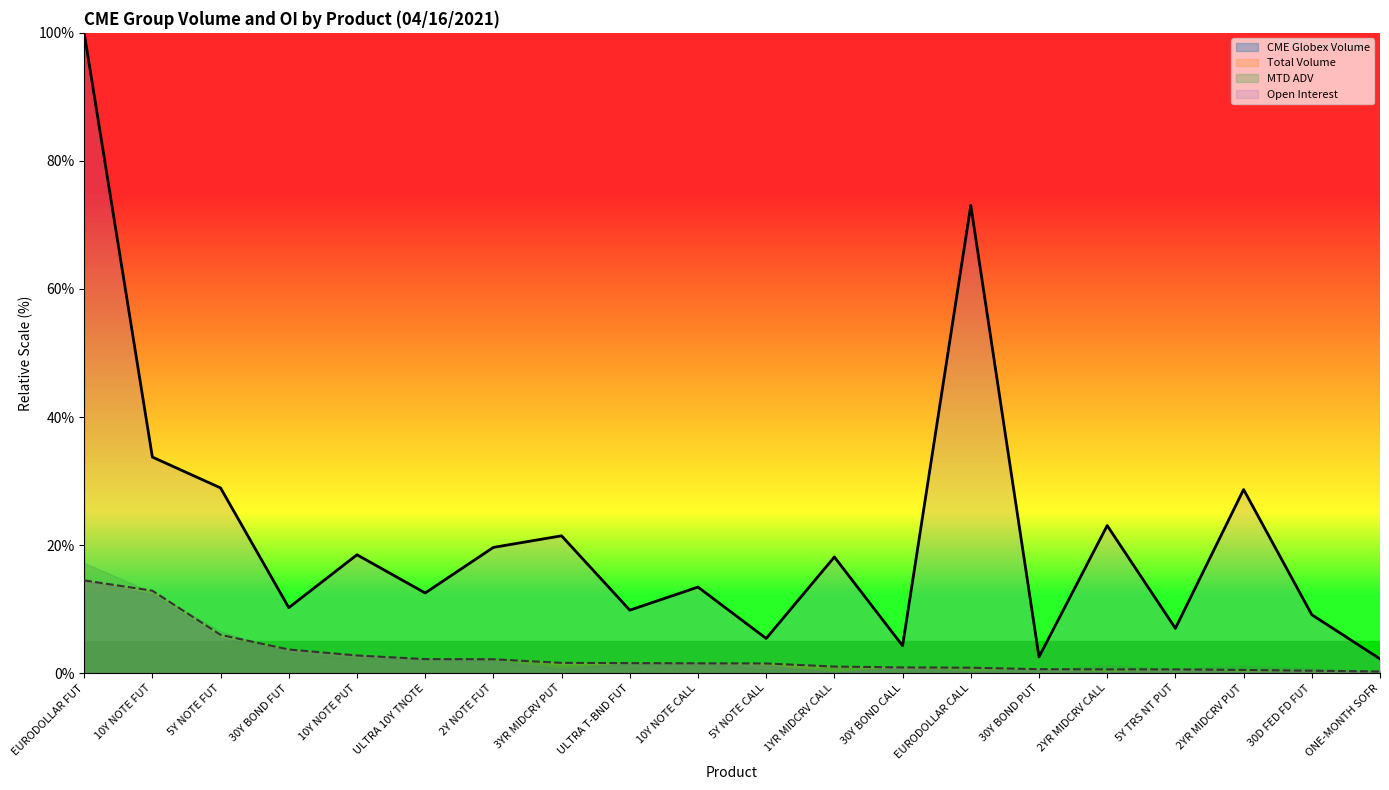

Where does the Open Interest series first go above 18?

EURODOLLAR FUT